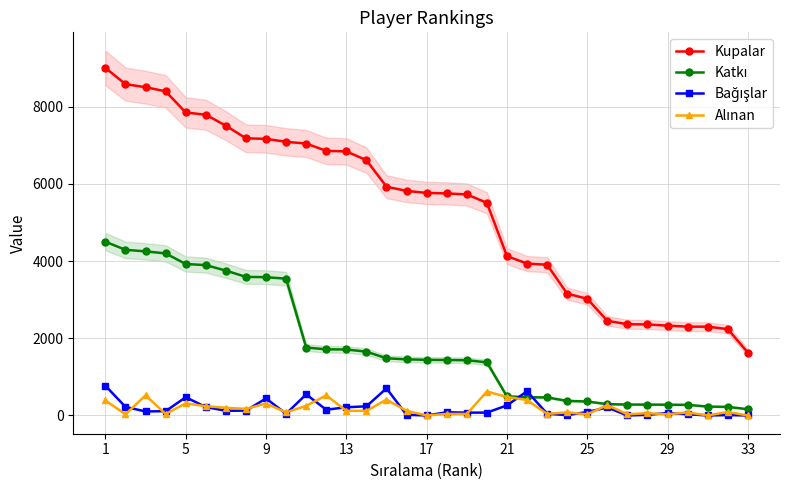

The value of Bağışlar at 25 is 66. True or false?

False